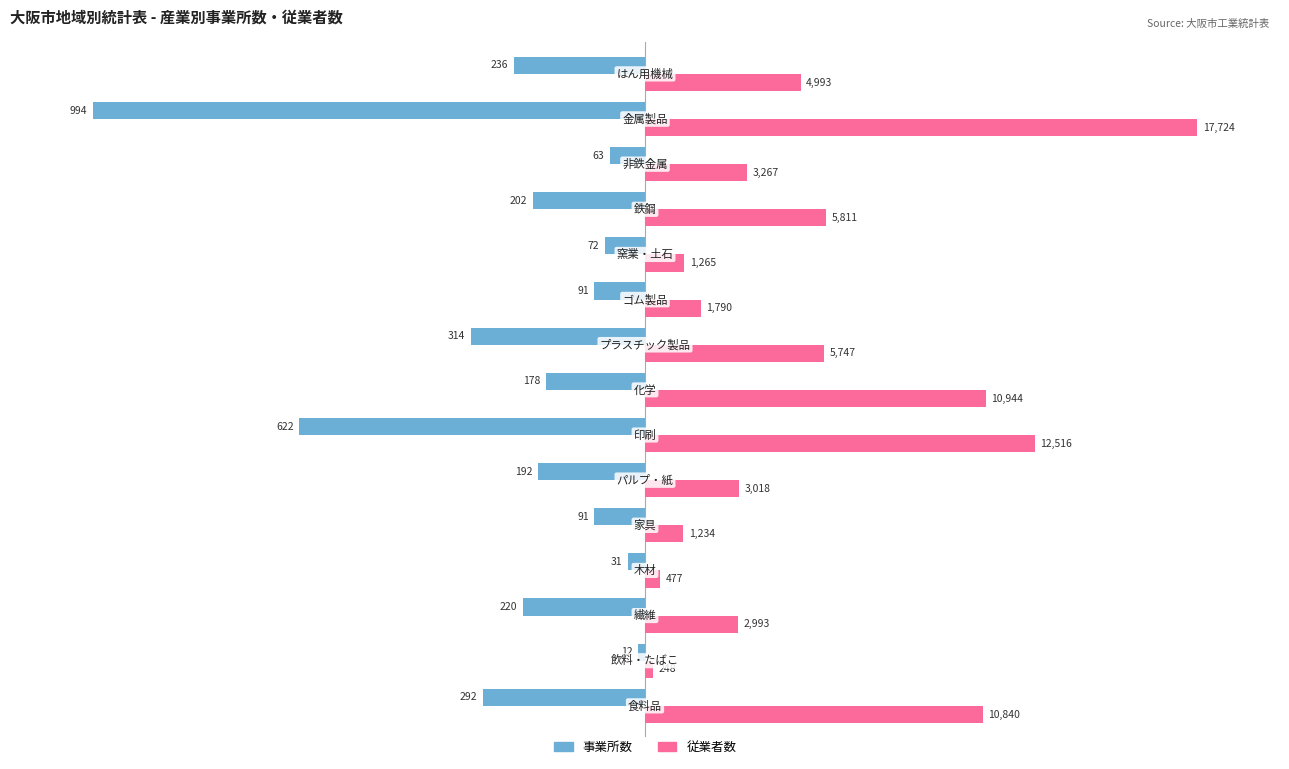

How many data points does each series have?

15